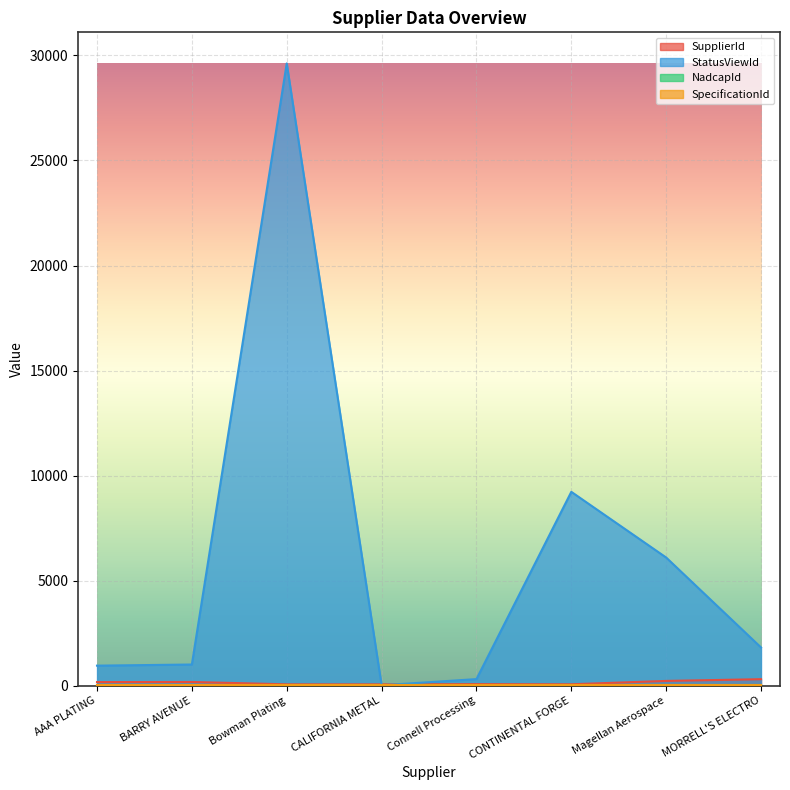

Which series has the largest range (max minus min)?

StatusViewId